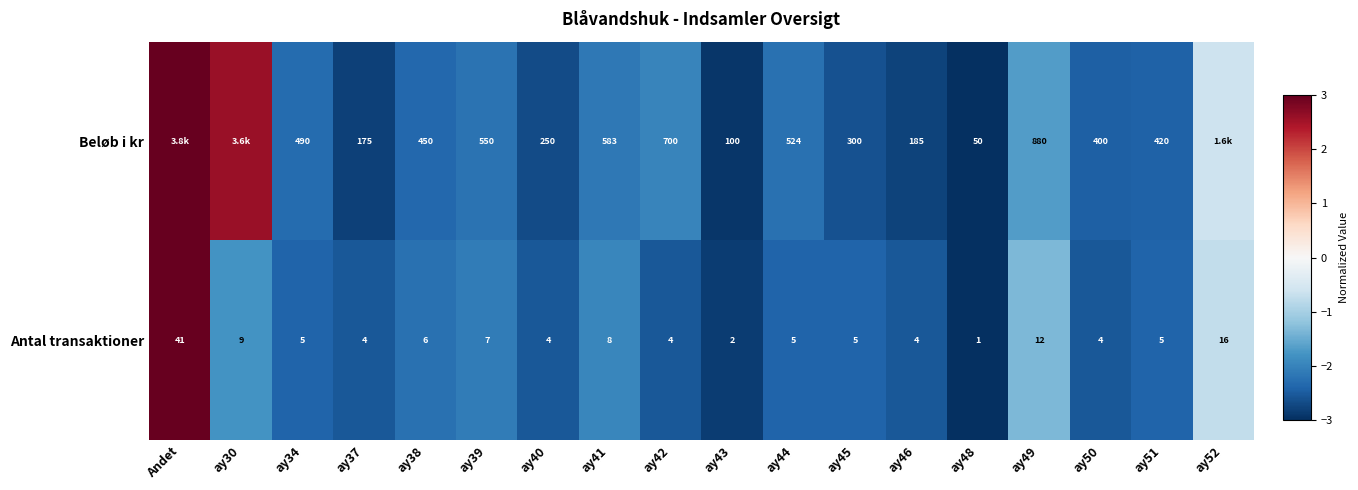

At which label does Antal transaktioner reach its peak?

Andet